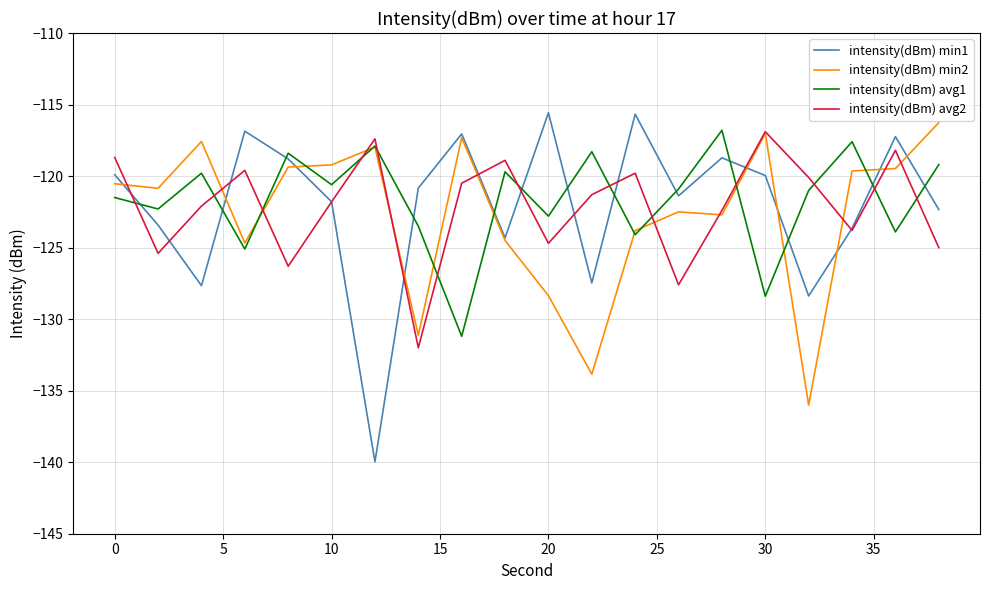

Which series ends up on top after the final intersection of intensity(dBm) avg1 and intensity(dBm) avg2?

intensity(dBm) avg1